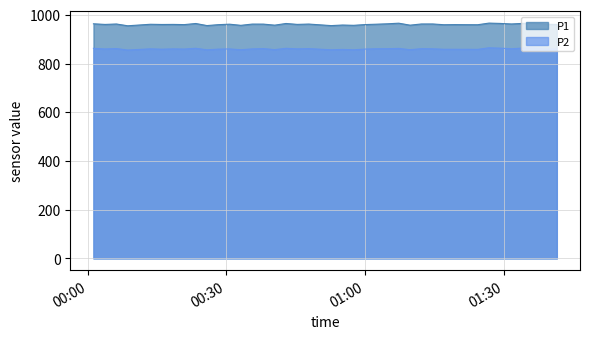

How many lines are shown in the chart?

2